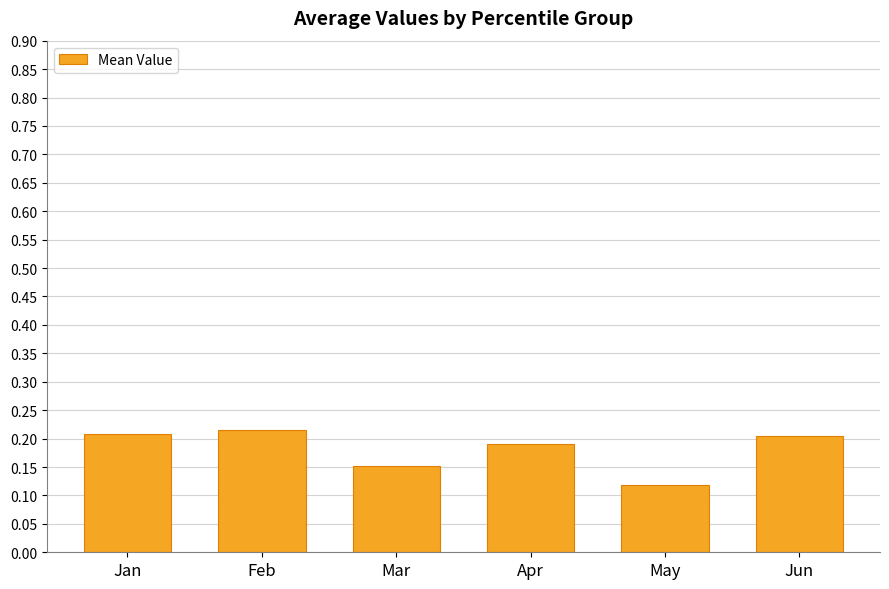

True or false: the data shows 0.2 at Apr.

True